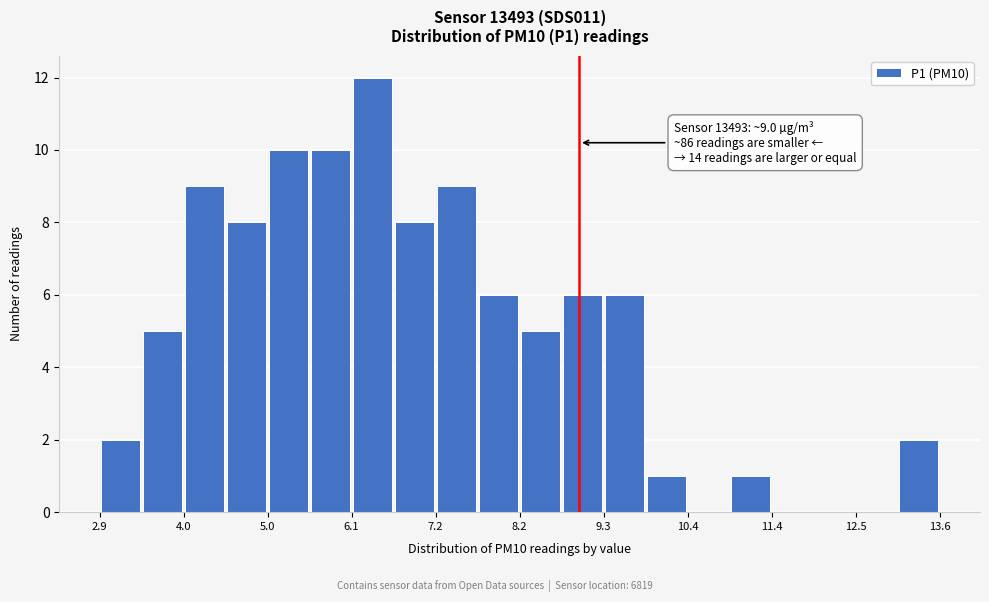

Read against the x-axis, roughly where is the centre of the tallest bar?

6.4